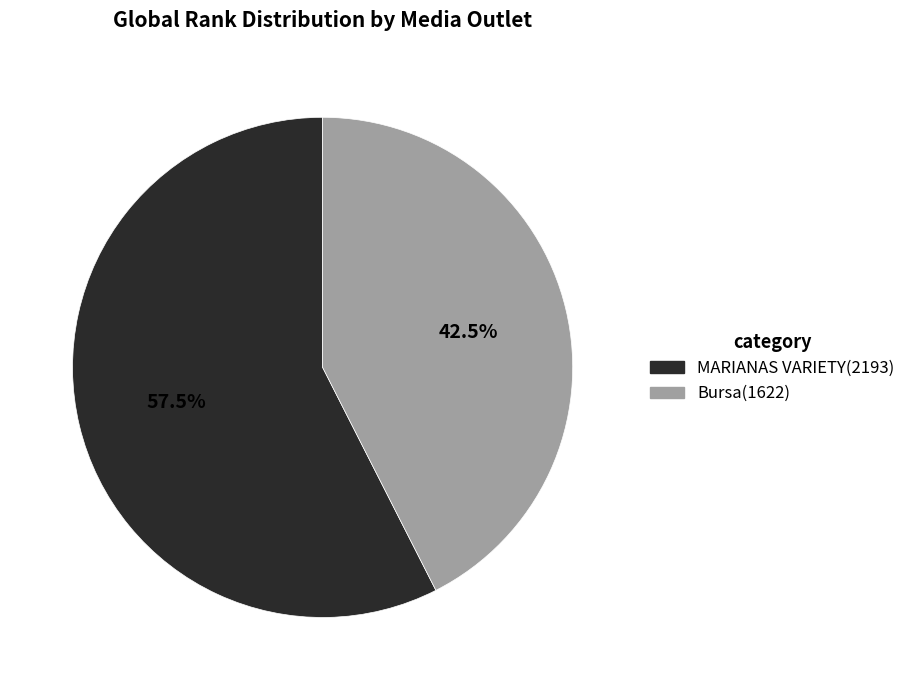

What percentage is NOT represented by MARIANAS VARIETY?

42.5%